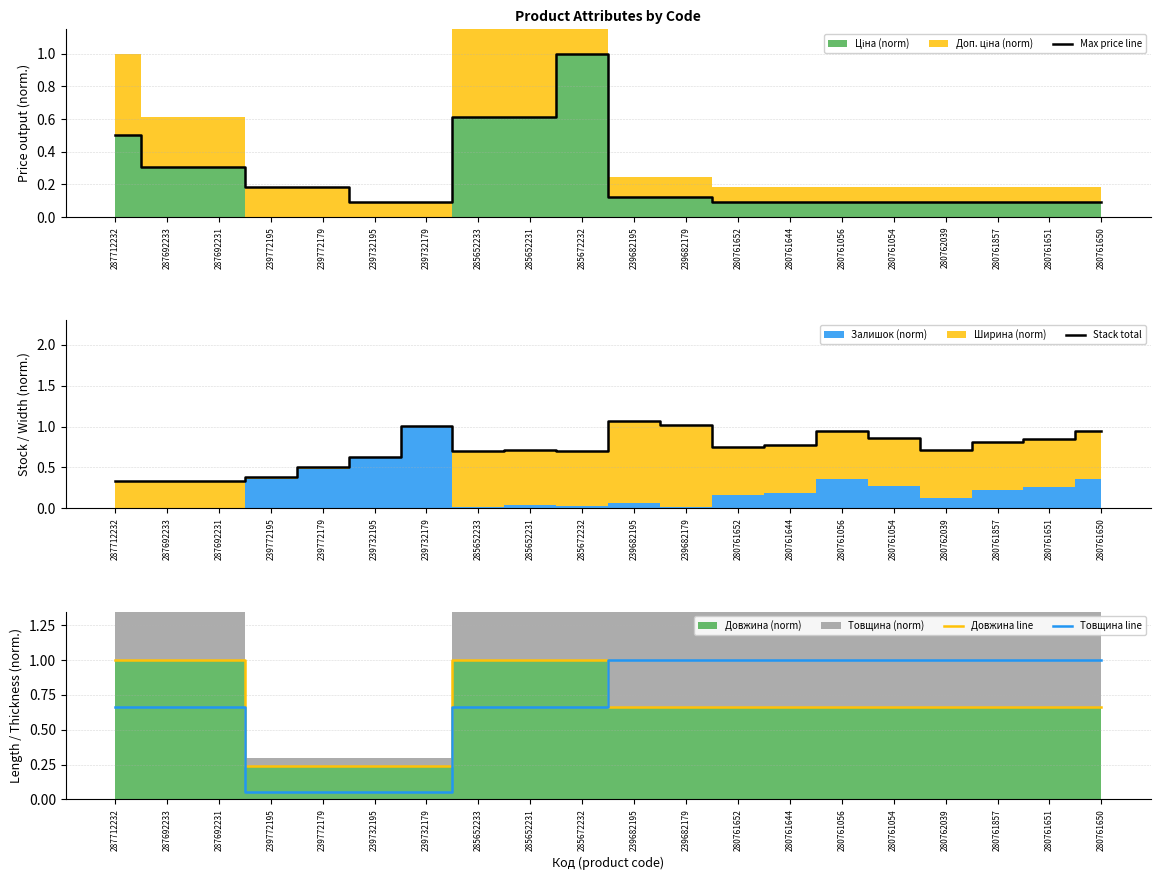

True or false: Товщина line and Довжина line cross at least once.

True